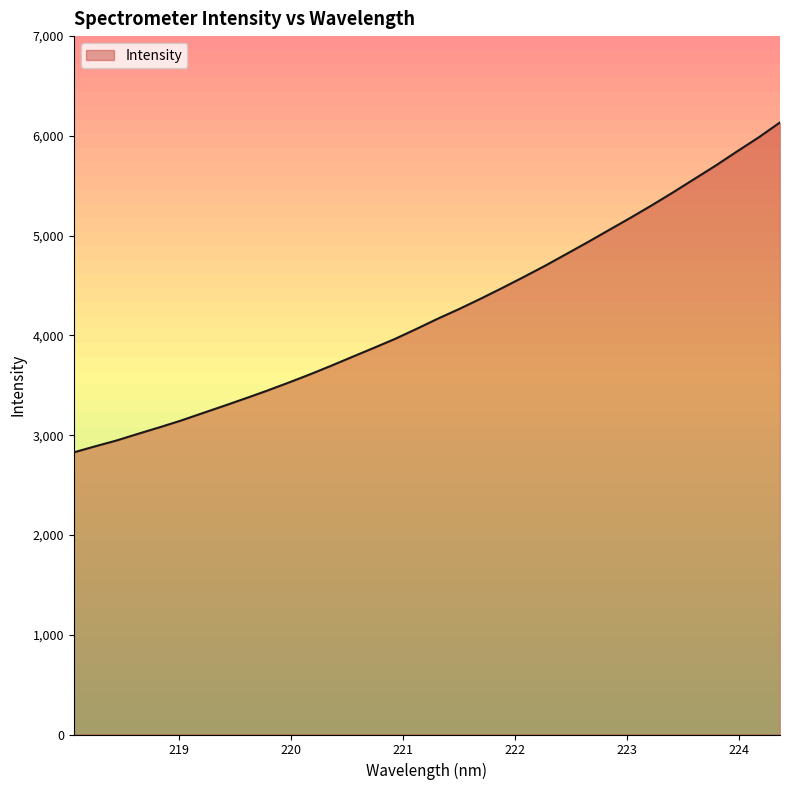

What is the greatest value displayed?

6134.8